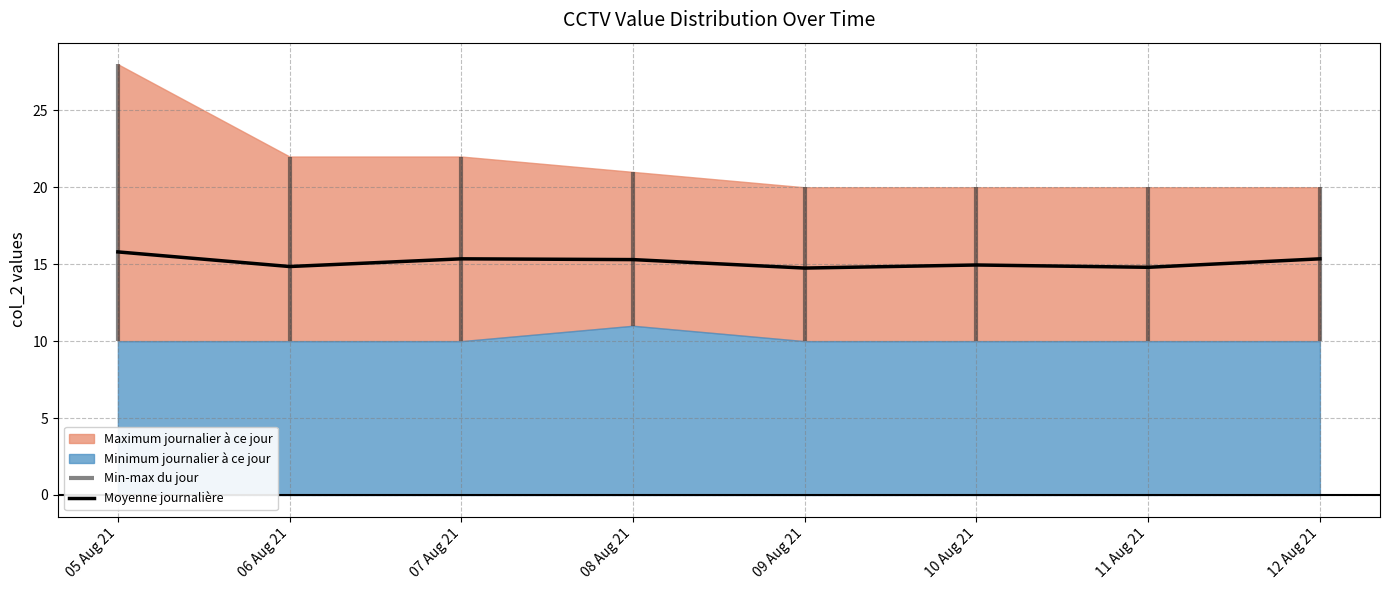

Which has a higher value, 06 Aug 21 or 07 Aug 21?

07 Aug 21